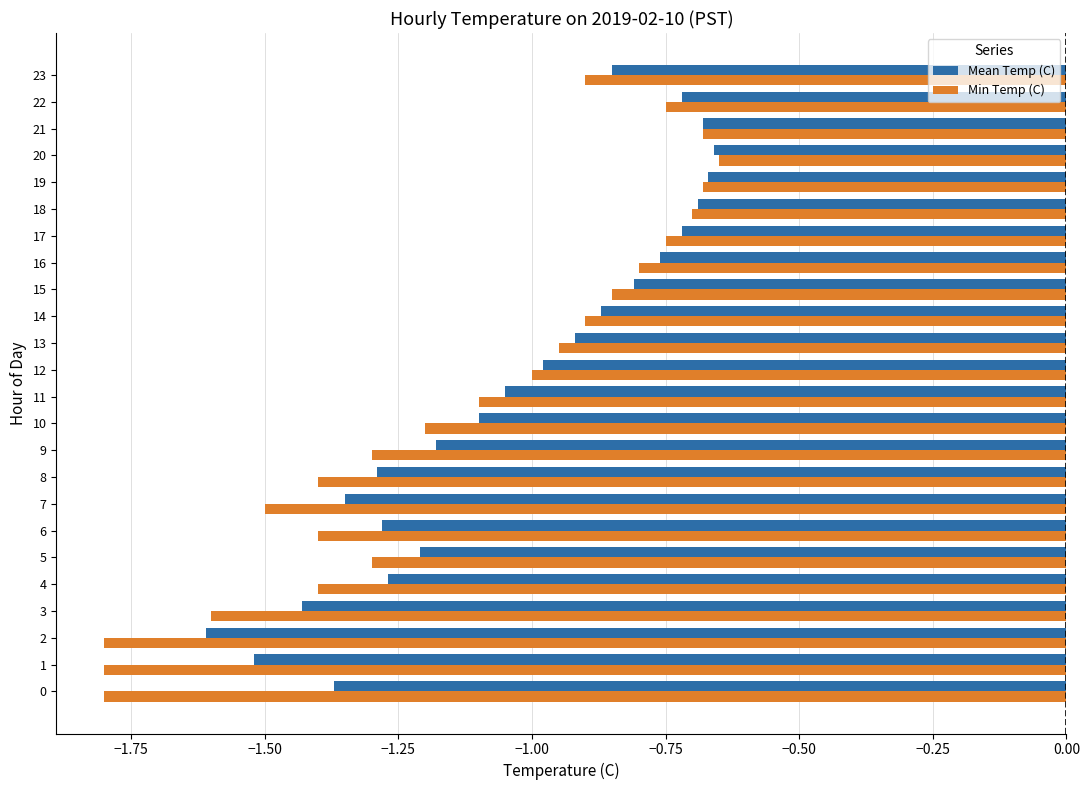

The value of Mean Temp (C) at 19 is -1.1. True or false?

False